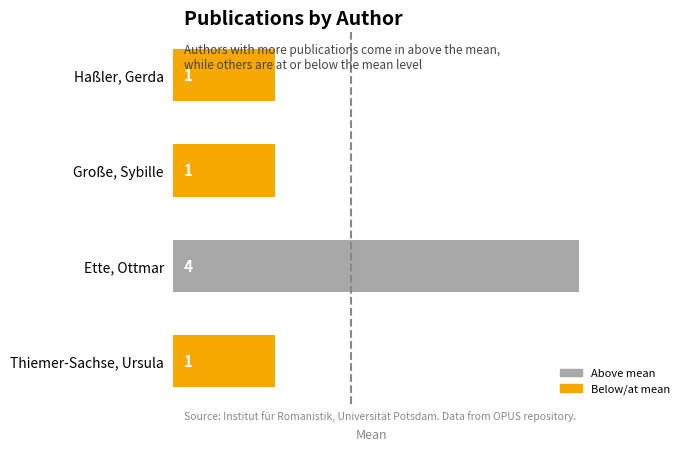

What is the maximum value shown in the chart?

4